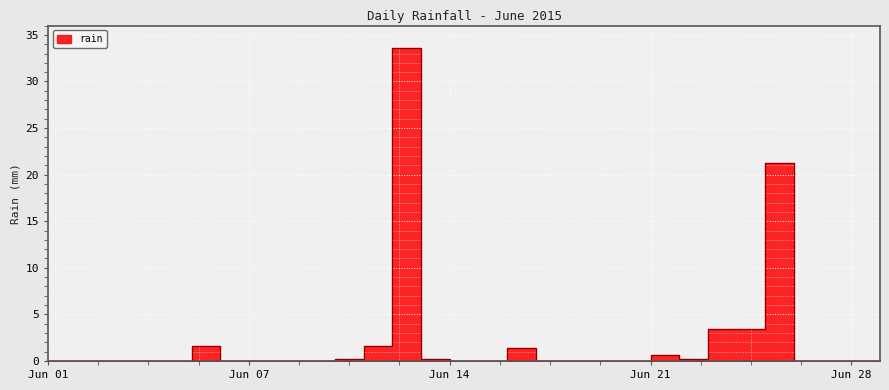

List the labels in order of value, largest first.

2015-06-14, 2015-06-27, 2015-06-25, 2015-06-26, 2015-06-07, 2015-06-13, 2015-06-18, 2015-06-23, 2015-06-12, 2015-06-15, 2015-06-24, 2015-06-01, 2015-06-02, 2015-06-03, 2015-06-04, 2015-06-05, 2015-06-06, 2015-06-08, 2015-06-09, 2015-06-10, 2015-06-11, 2015-06-16, 2015-06-17, 2015-06-19, 2015-06-20, 2015-06-21, 2015-06-22, 2015-06-28, 2015-06-29, 2015-06-30